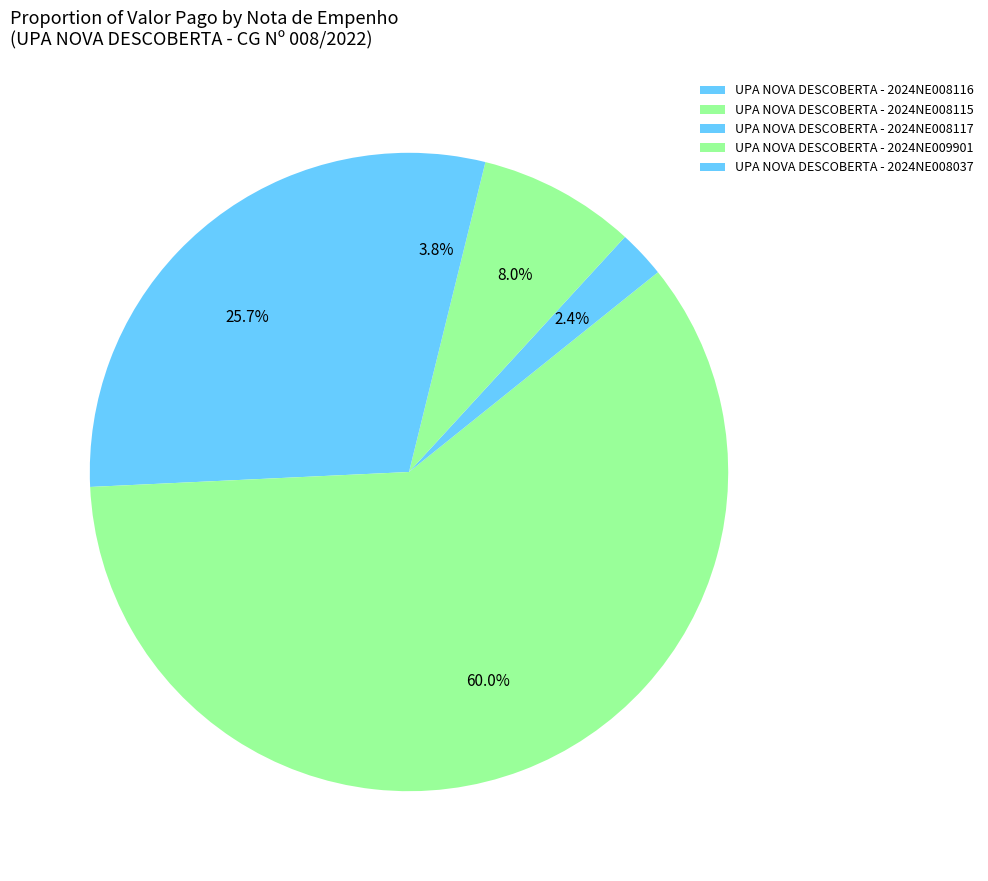

Which category accounts for the majority?

UPA NOVA DESCOBERTA - 2024NE008115